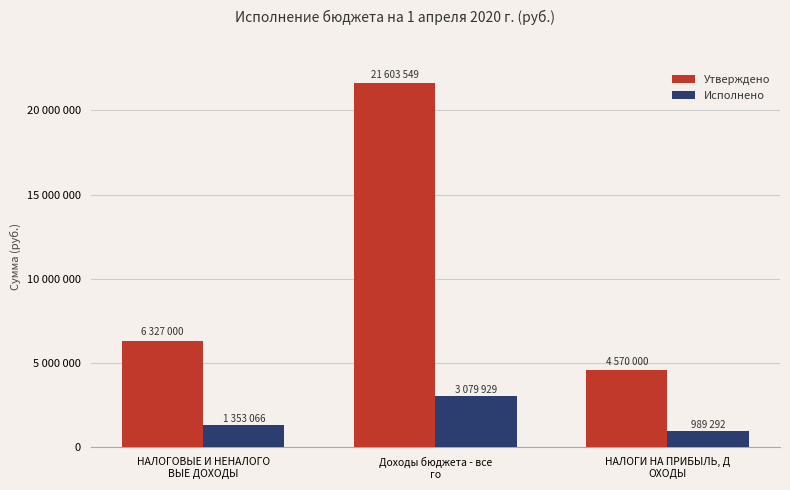

At which label does Утверждено reach its peak?

Доходы бюджета - все
го